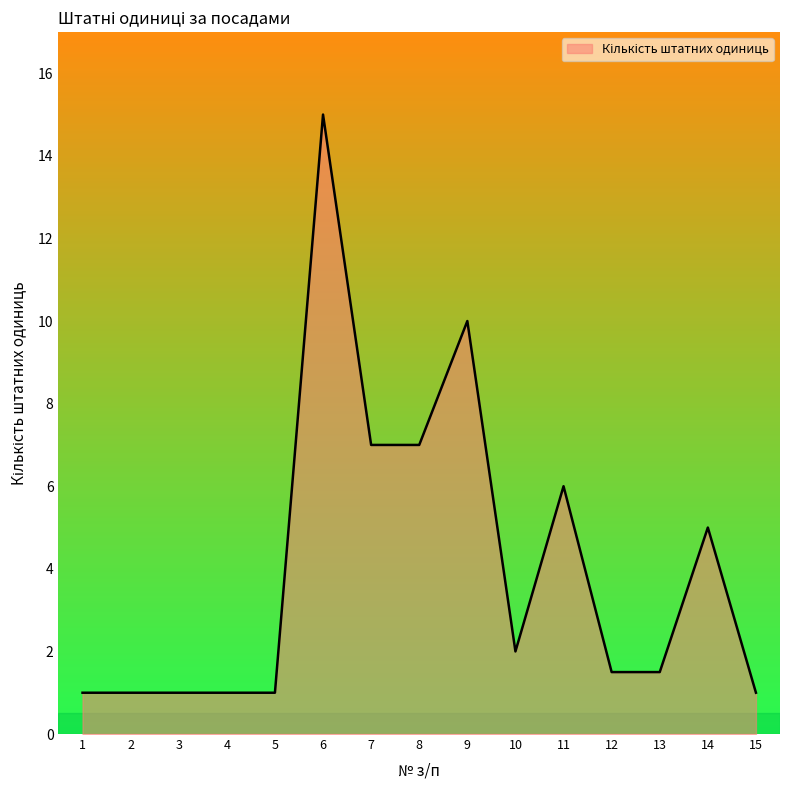

How many lines are shown in the chart?

1